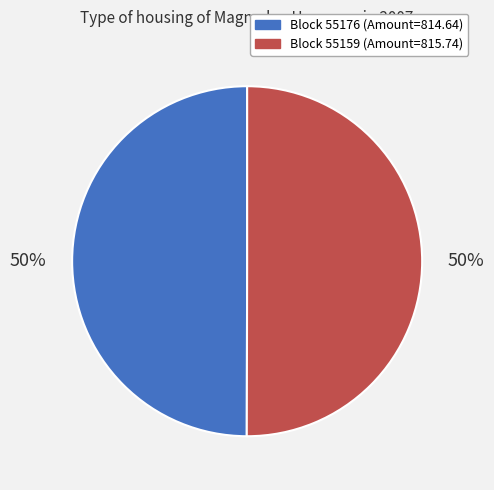

Approximately how many times larger is the value at Block 55159 (Amount=815.74) compared to Block 55176 (Amount=814.64)?

1.0